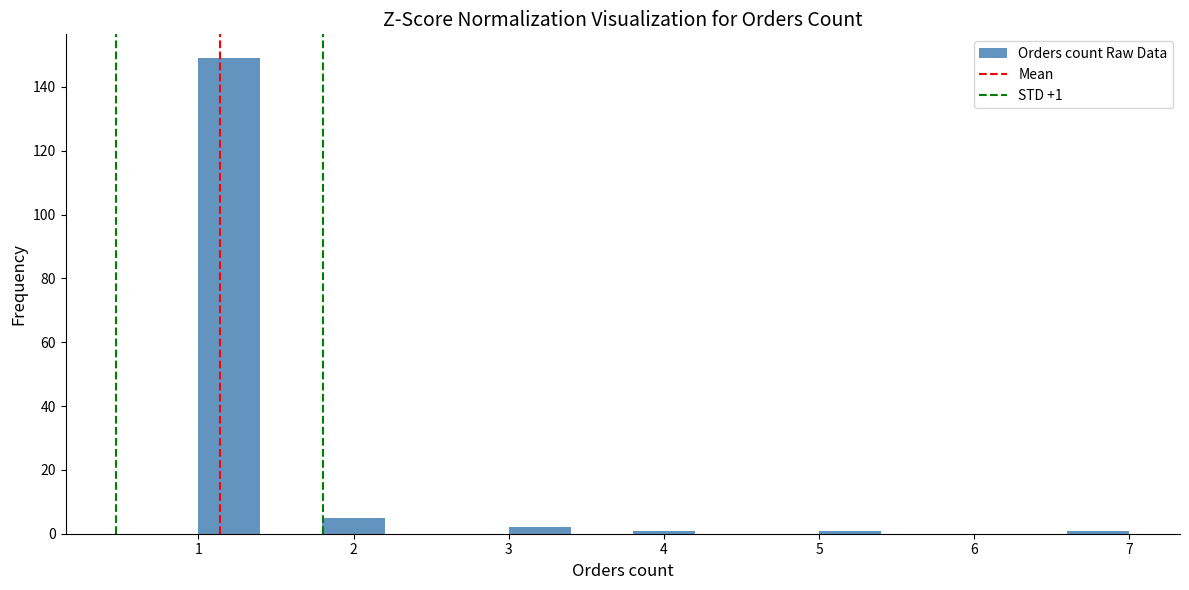

Which range on the x-axis has the tallest bar?

1.0 to 1.4